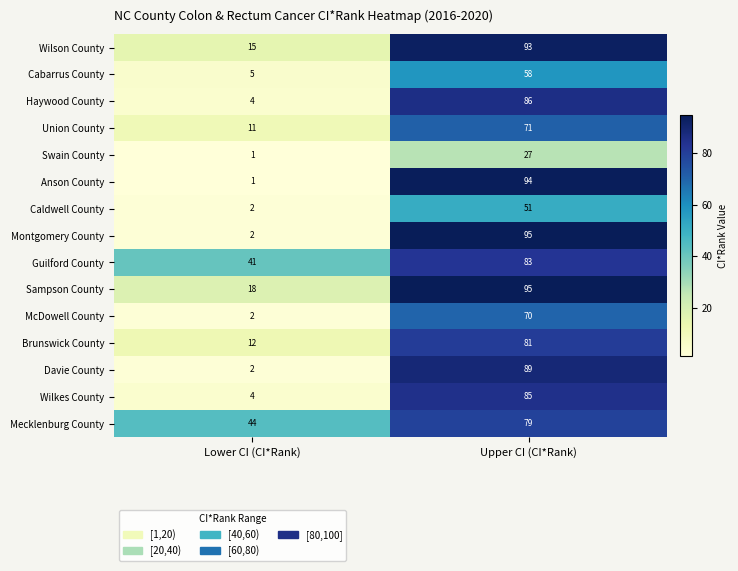

What is the minimum value shown in the chart?

1